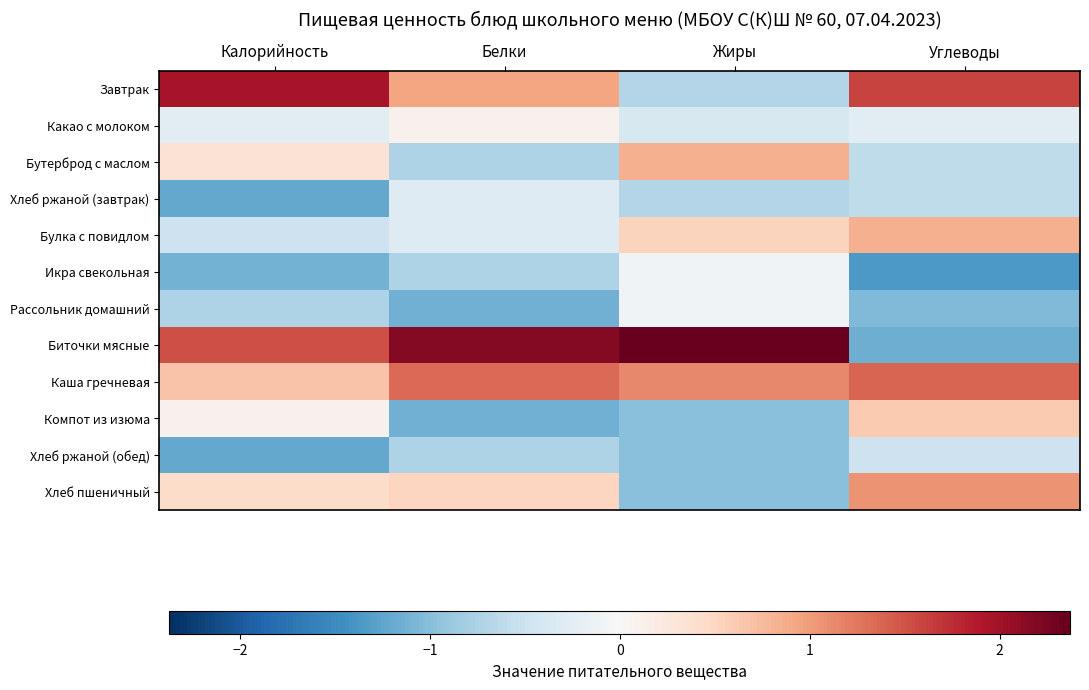

Reading right to left, transcribe all the data shown in this chart.

Завтрак: Углеводы=1.6	Жиры=-0.7	Белки=0.9	Калорийность=2.0
Какао с молоком: Углеводы=-0.3	Жиры=-0.4	Белки=0.1	Калорийность=-0.3
Бутерброд с маслом: Углеводы=-0.6	Жиры=0.8	Белки=-0.7	Калорийность=0.3
Хлеб ржаной (завтрак): Углеводы=-0.6	Жиры=-0.7	Белки=-0.3	Калорийность=-1.2
Булка с повидлом: Углеводы=0.8	Жиры=0.5	Белки=-0.3	Калорийность=-0.5
Икра свекольная: Углеводы=-1.4	Жиры=-0.1	Белки=-0.7	Калорийность=-1.1
Рассольник домашний: Углеводы=-1.0	Жиры=-0.1	Белки=-1.1	Калорийность=-0.7
Биточки мясные: Углеводы=-1.1	Жиры=2.4	Белки=2.2	Калорийность=1.5
Каша гречневая: Углеводы=1.4	Жиры=1.1	Белки=1.3	Калорийность=0.7
Компот из изюма: Углеводы=0.6	Жиры=-1.0	Белки=-1.1	Калорийность=0.1
Хлеб ржаной (обед): Углеводы=-0.5	Жиры=-1.0	Белки=-0.7	Калорийность=-1.2
Хлеб пшеничный: Углеводы=1.1	Жиры=-1.0	Белки=0.5	Калорийность=0.4